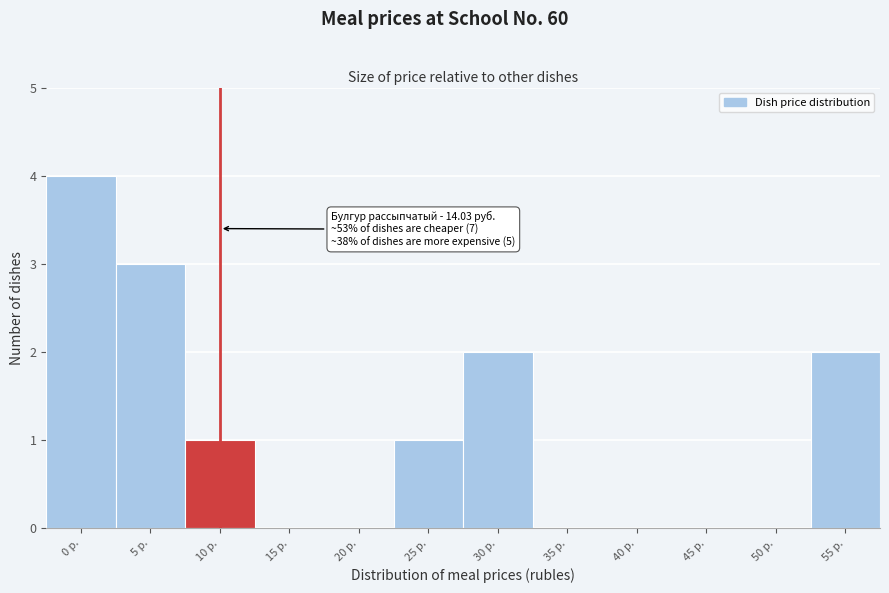

Reading right to left, extract all data points from this chart.

55 р.=2	50 р.=0	45 р.=0	40 р.=0	35 р.=0	30 р.=2	25 р.=1	20 р.=0	15 р.=0	10 р.=1	5 р.=3	0 р.=4